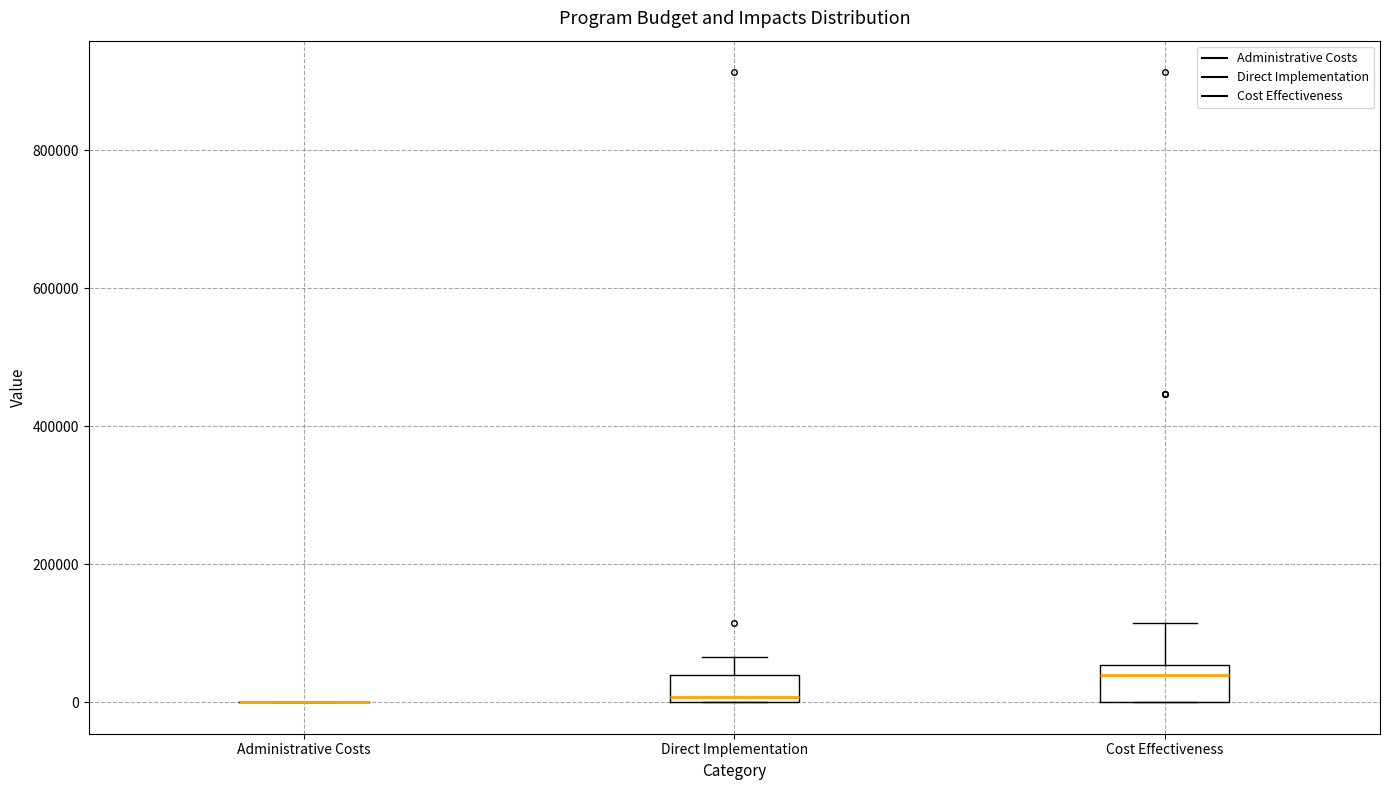

Where is the lower edge of the box for Direct Implementation on the y-axis? The values are not printed on the chart, so give them approximately, as read against the axis.

0